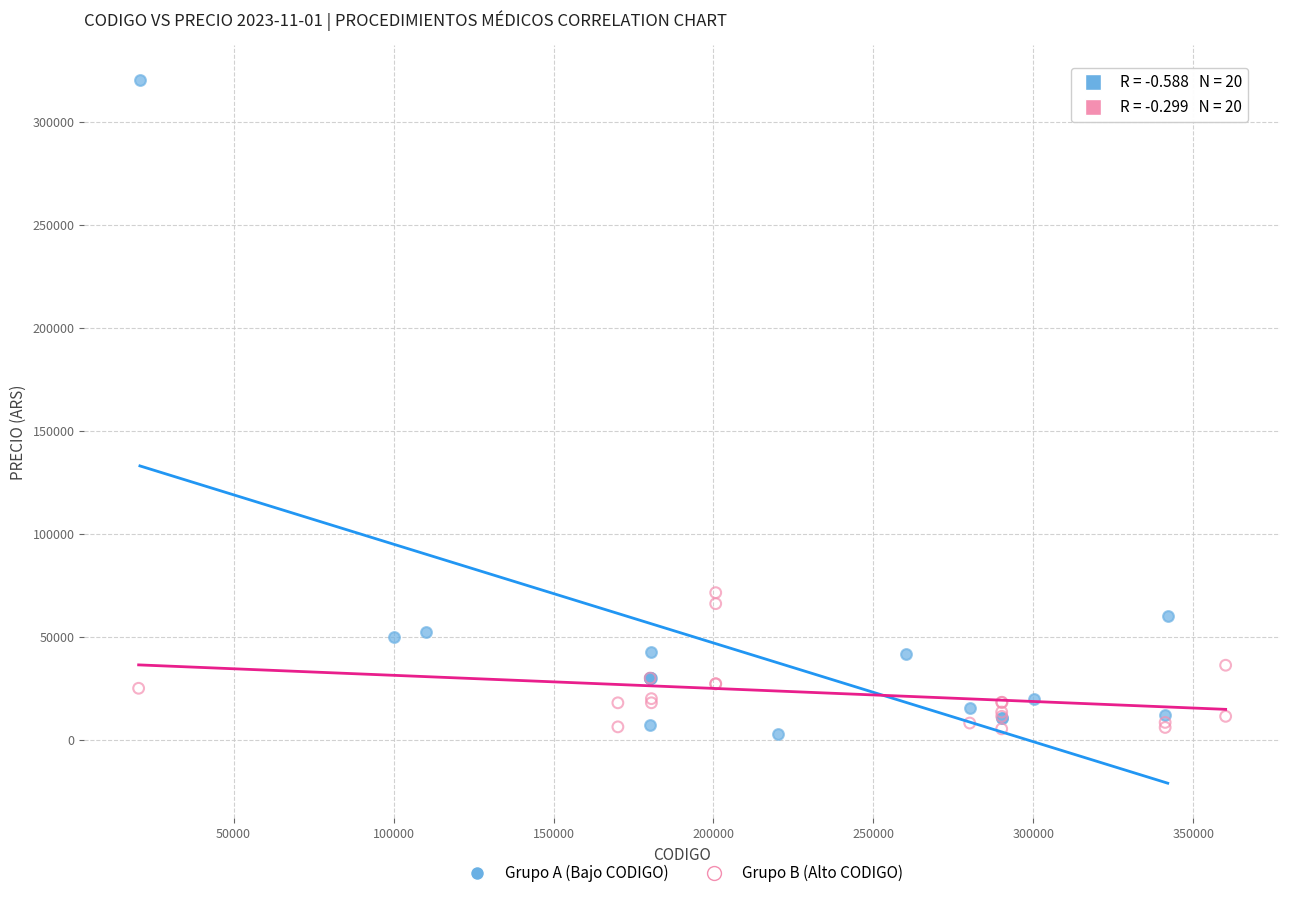

Which series contains the highest Y value?

Grupo A (Bajo CODIGO)